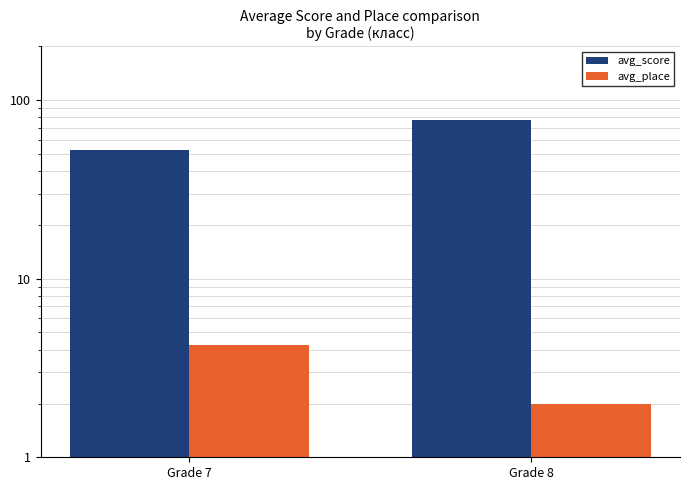

The value of avg_score at Grade 8 is 77.4. True or false?

True